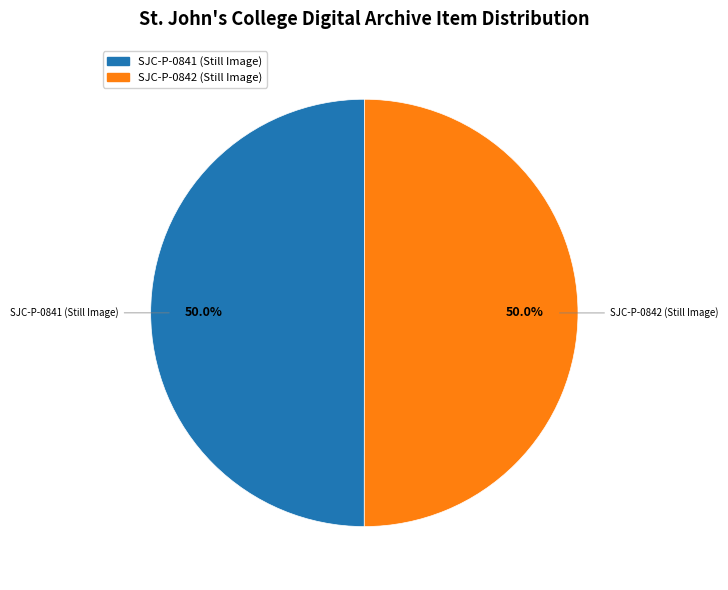

True or false: SJC-P-0842 (Still Image) accounts for 50% of the total.

True